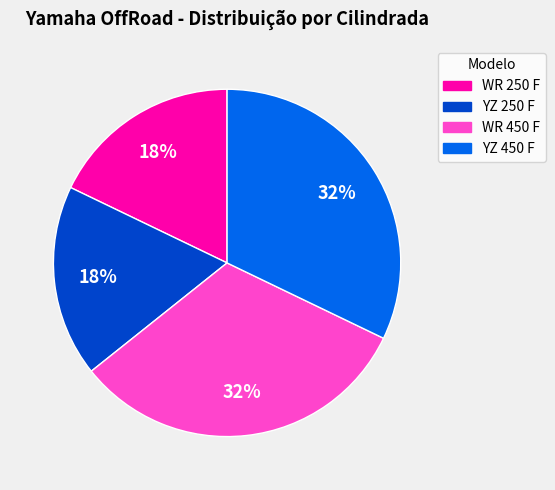

How many segments does this pie chart have?

4